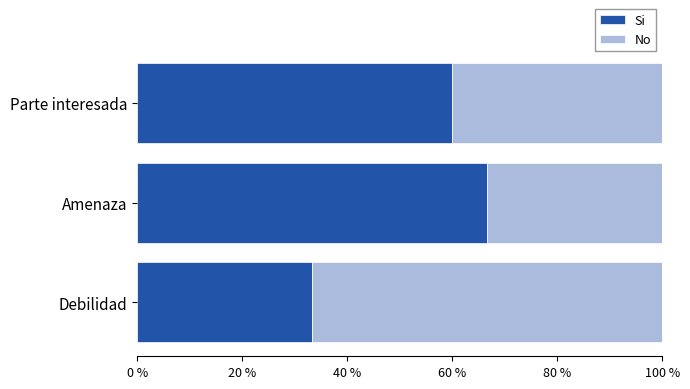

Read the Si value at Debilidad.

33.3